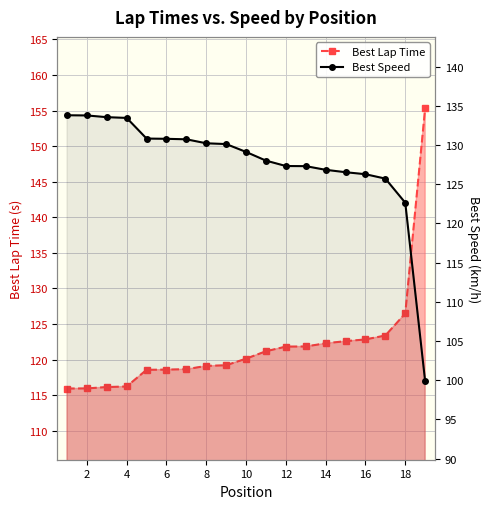

Reading left to right, list all the values displayed in this chart.

Best Lap Time: 115.9	116.0	116.2	116.2	118.6	118.6	118.7	119.1	119.2	120.1	121.2	121.8	121.9	122.3	122.6	122.8	123.4	126.5	155.4
Best Speed: 133.8	133.8	133.6	133.5	130.8	130.8	130.7	130.2	130.1	129.1	128.0	127.3	127.3	126.8	126.5	126.3	125.7	122.6	99.9